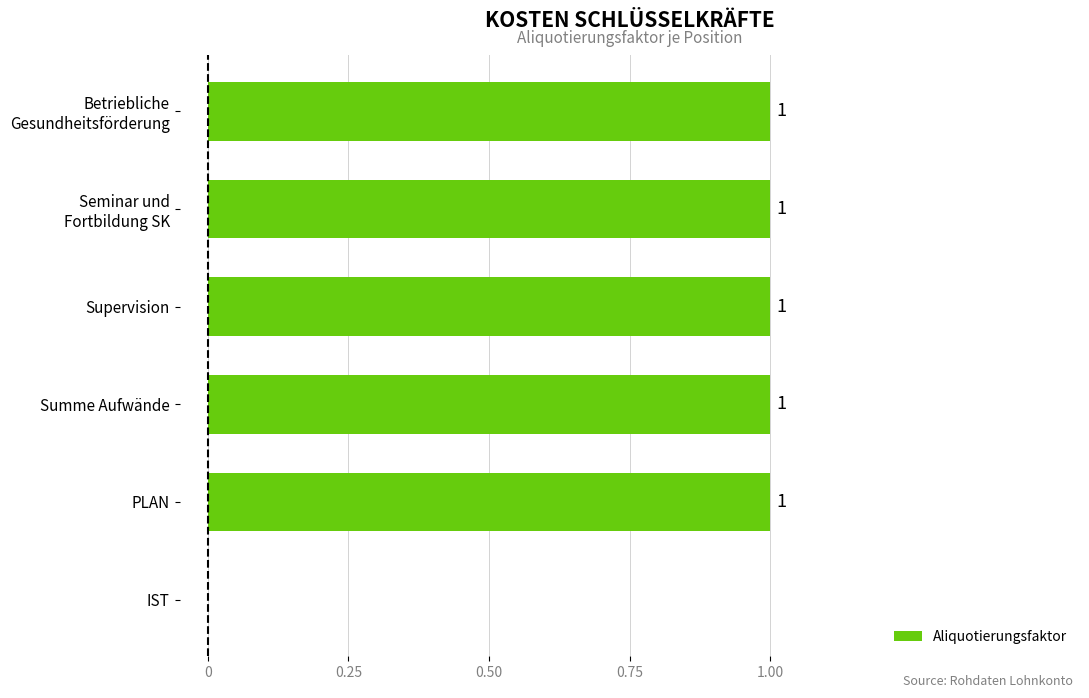

The value at Summe Aufwände is 1. True or false?

True